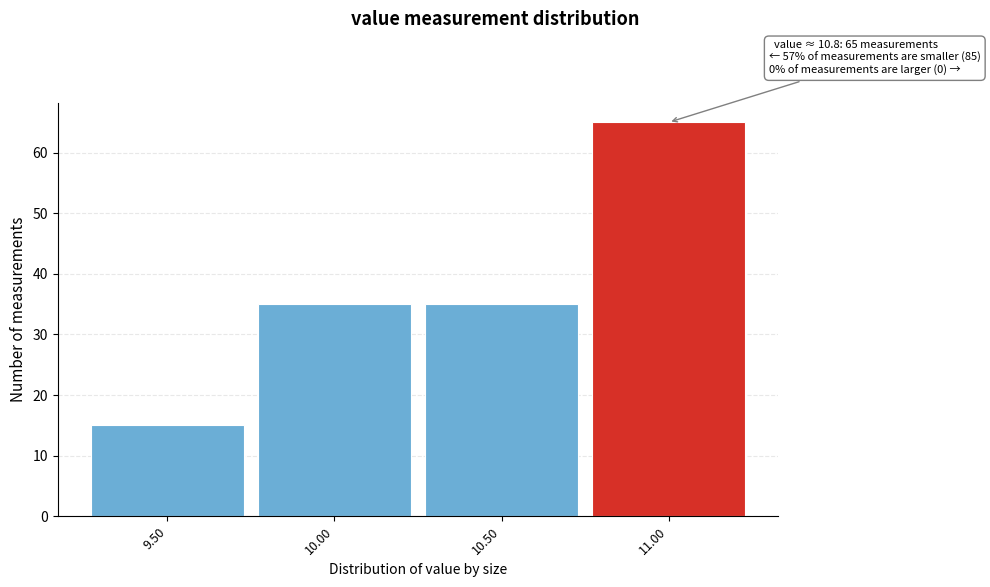

Over which range of the x-axis is the bar tallest?

10.75 to 11.25